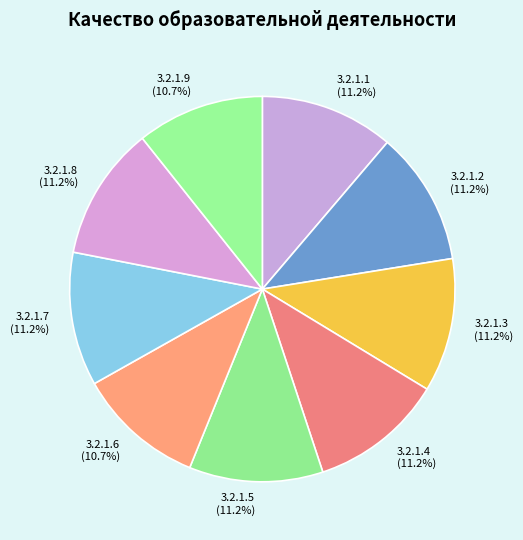

Does 3.2.1.9 represent more than half of the total?

No